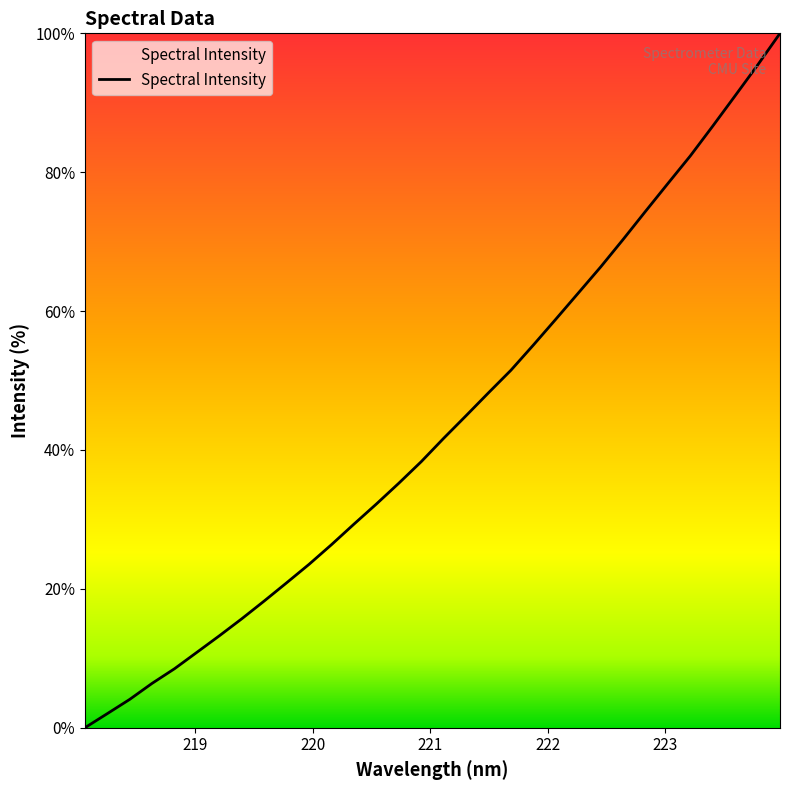

What is the maximum value shown in the chart?

100.0